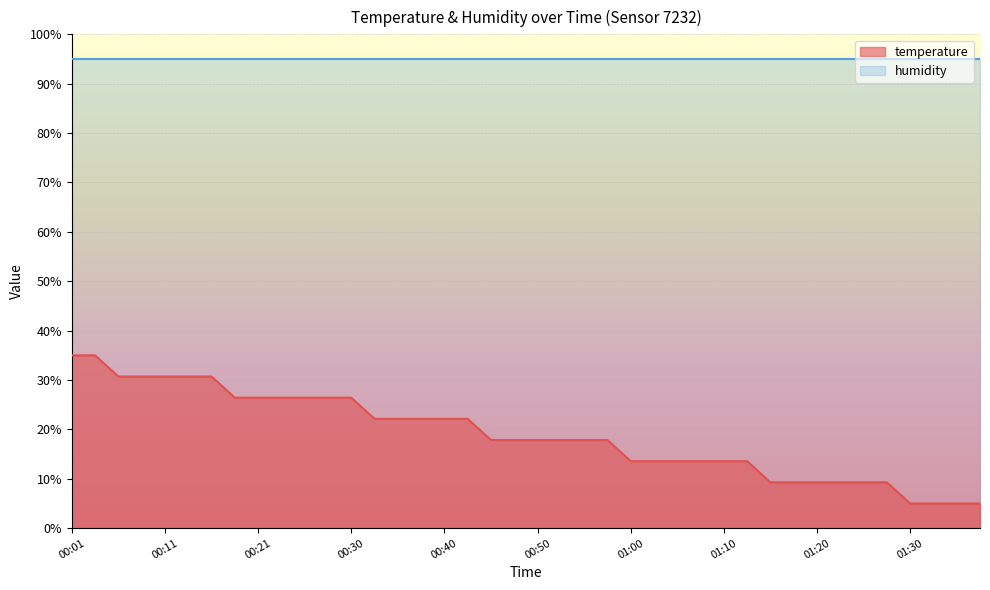

How many data points are less than 17?

16